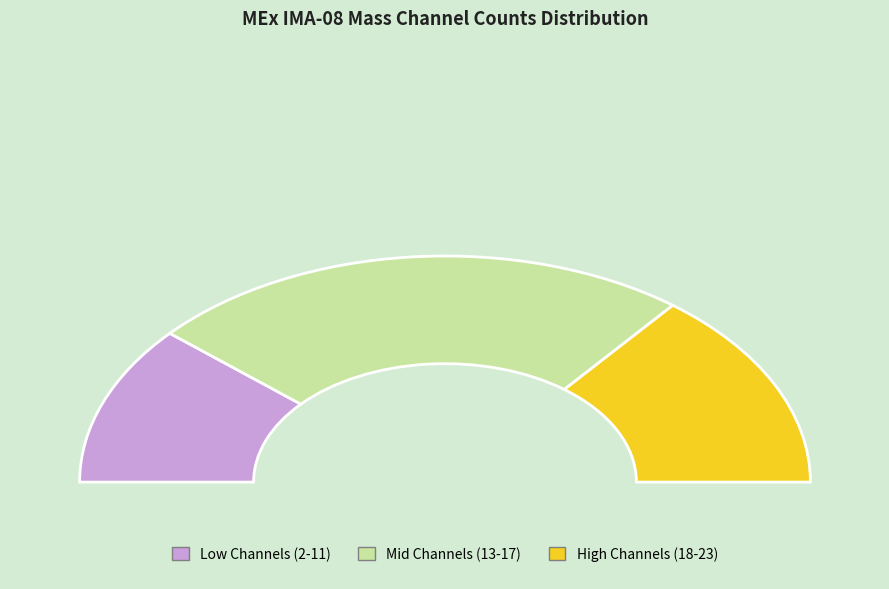

True or false: Mass Channel 18 accounts for 3% of the total.

False